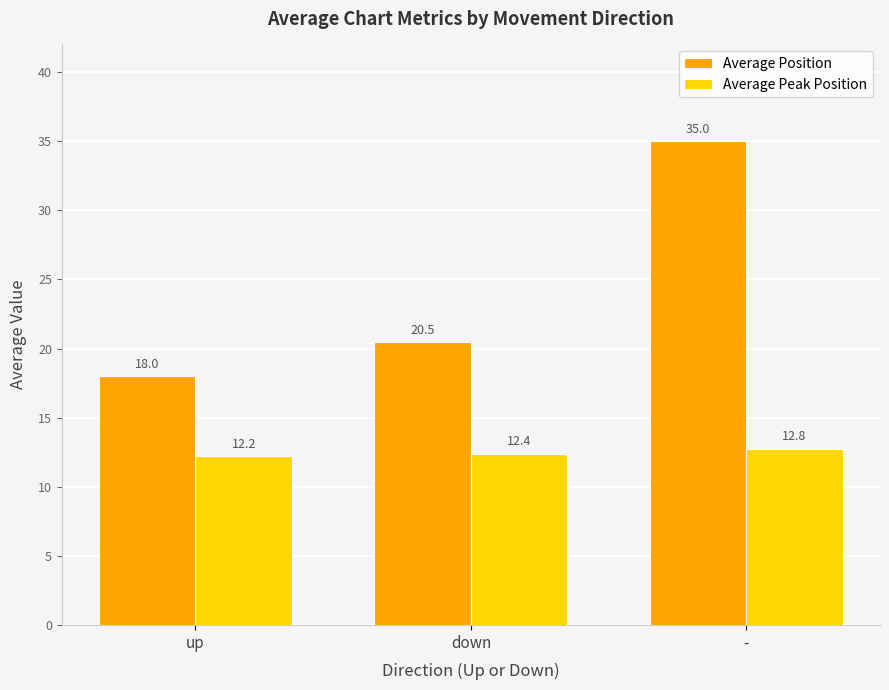

How many Average Position values are between 18 and 35?

3